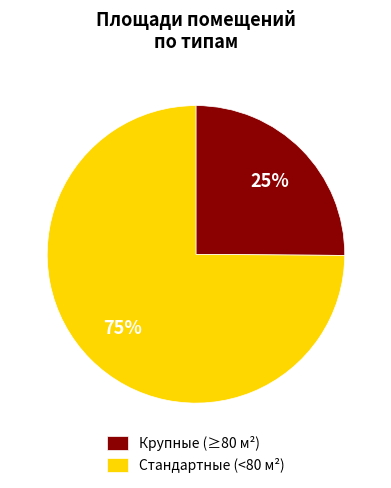

Is the sum of Крупные (≥80 м²) and Стандартные (<80 м²) greater than half?

Yes